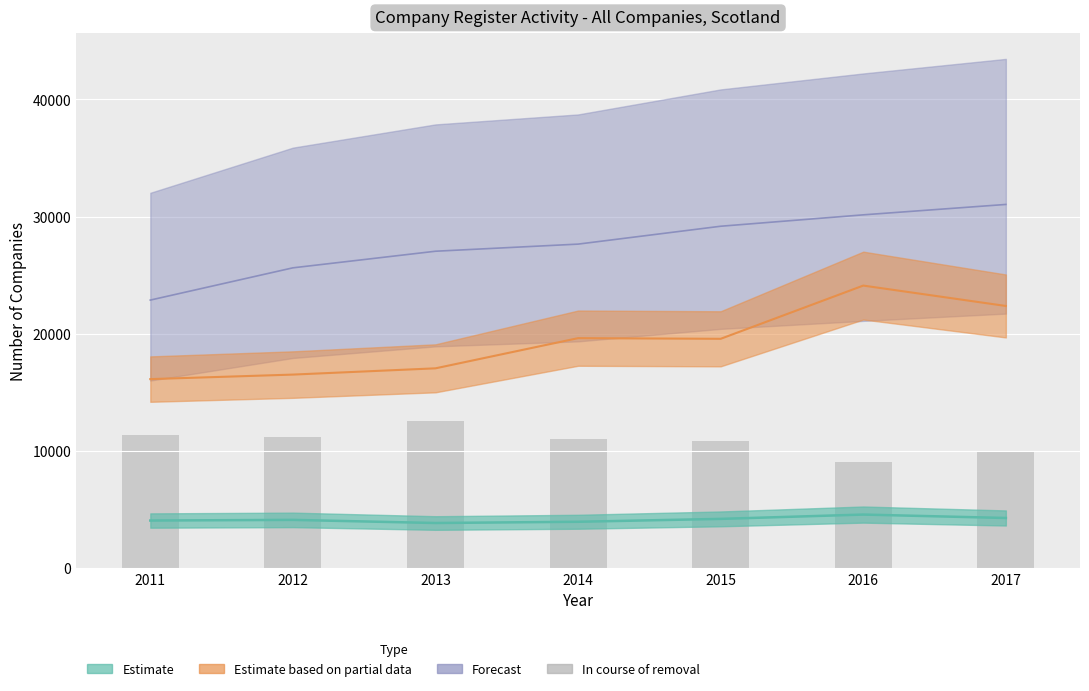

How many bars are there in total?

7